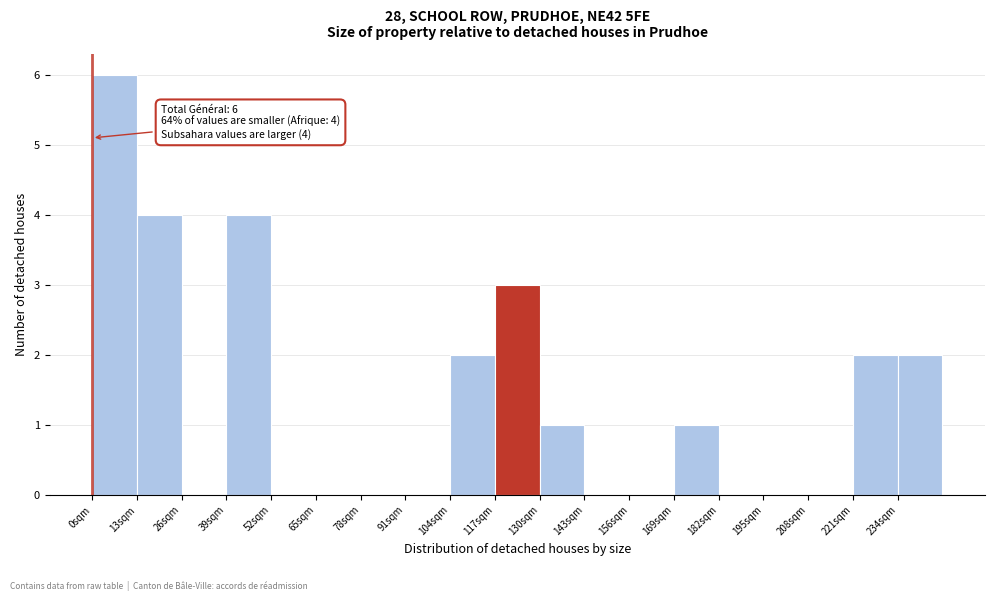

Over which range of the x-axis is the bar tallest?

0 to 13